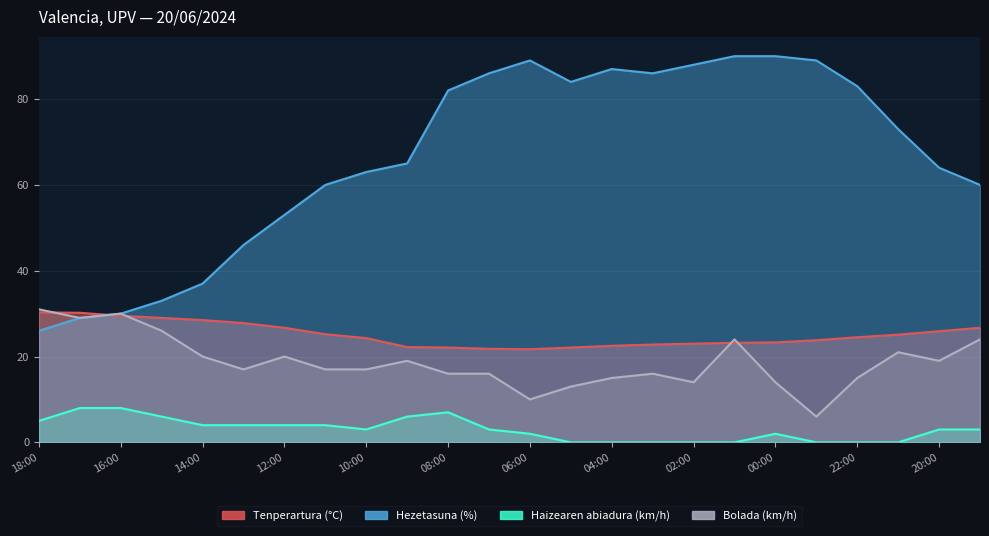

True or false: Tenperartura (°C) has more than 2 interior local peaks.

False